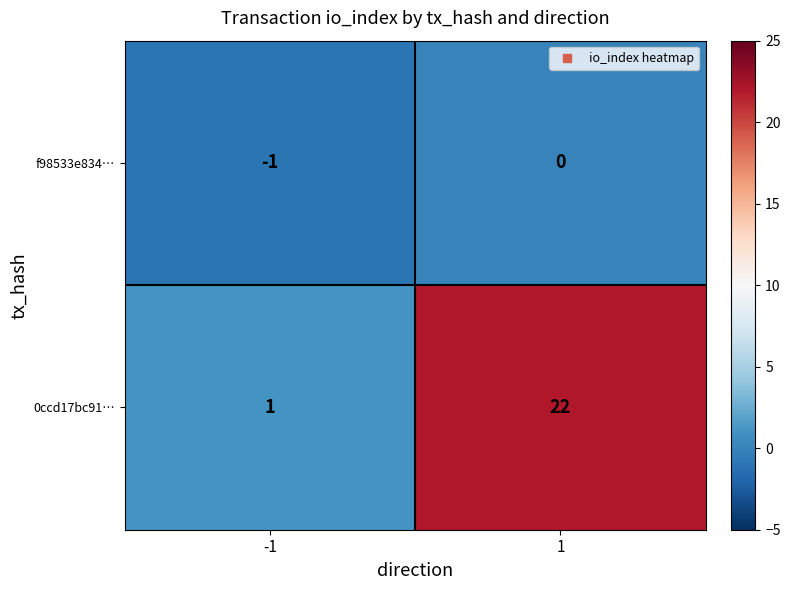

How many data points does each series have?

2